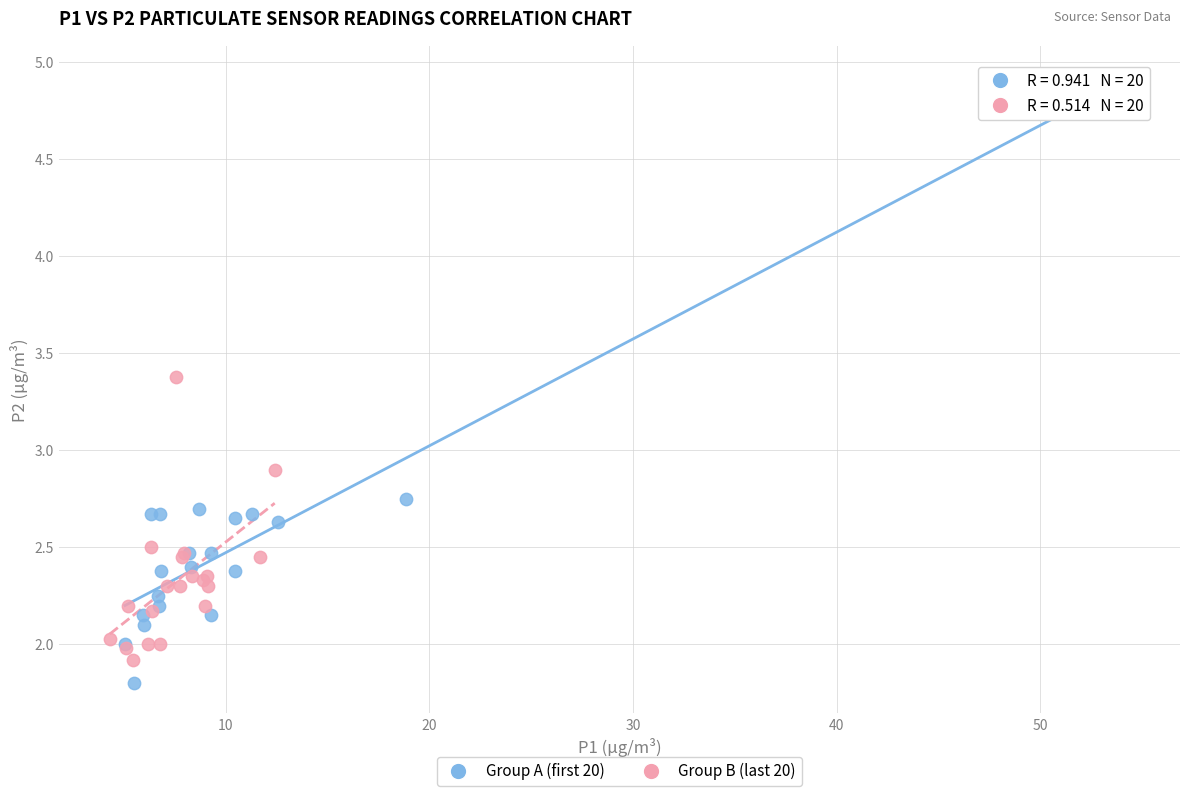

Which series has the widest spread of Y values?

Group A (first 20)